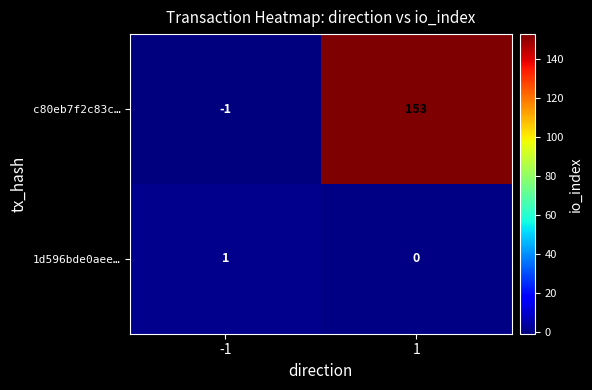

What is the total value across all series at 1?

153